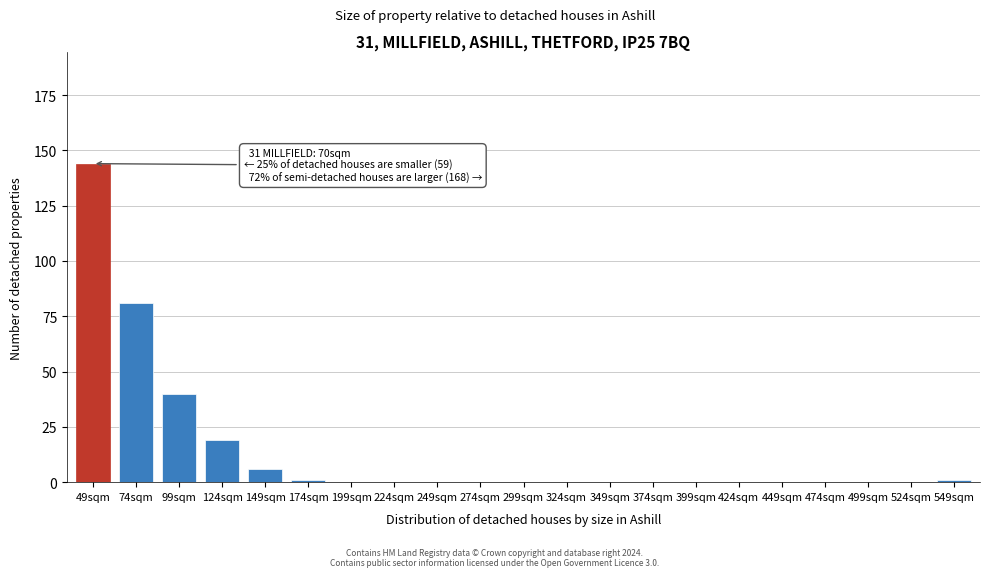

Reading left to right, what are all the values shown in this chart?

49sqm=144	74sqm=81	99sqm=40	124sqm=19	149sqm=6	174sqm=1	199sqm=0	224sqm=0	249sqm=0	274sqm=0	299sqm=0	324sqm=0	349sqm=0	374sqm=0	399sqm=0	424sqm=0	449sqm=0	474sqm=0	499sqm=0	524sqm=0	549sqm=1